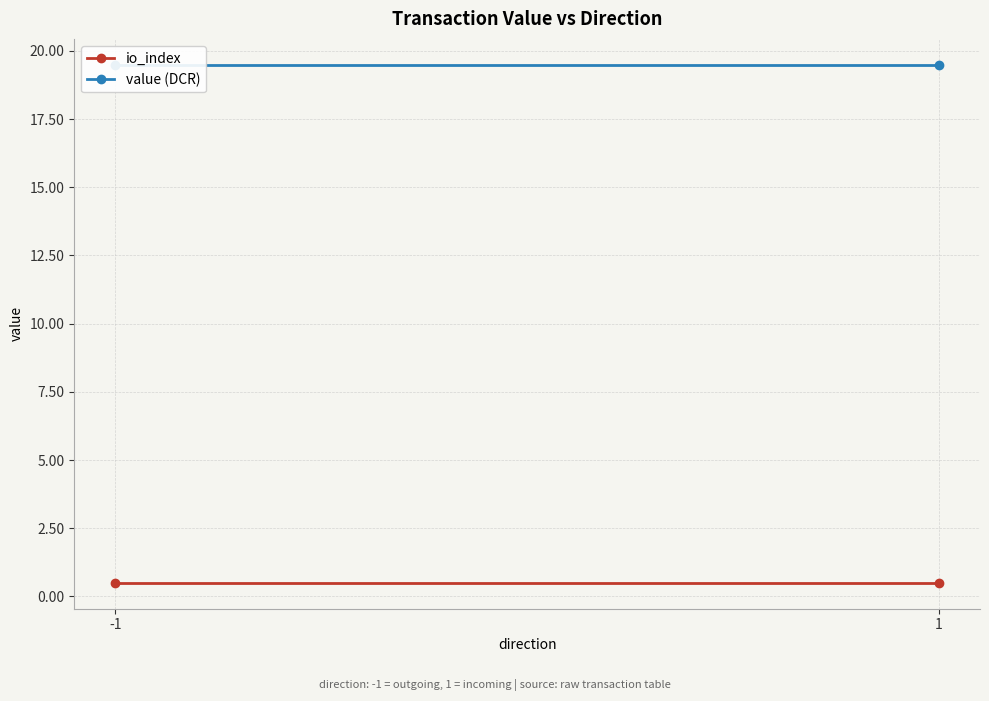

True or false: io_index has a value of 0.8 at -1.

False